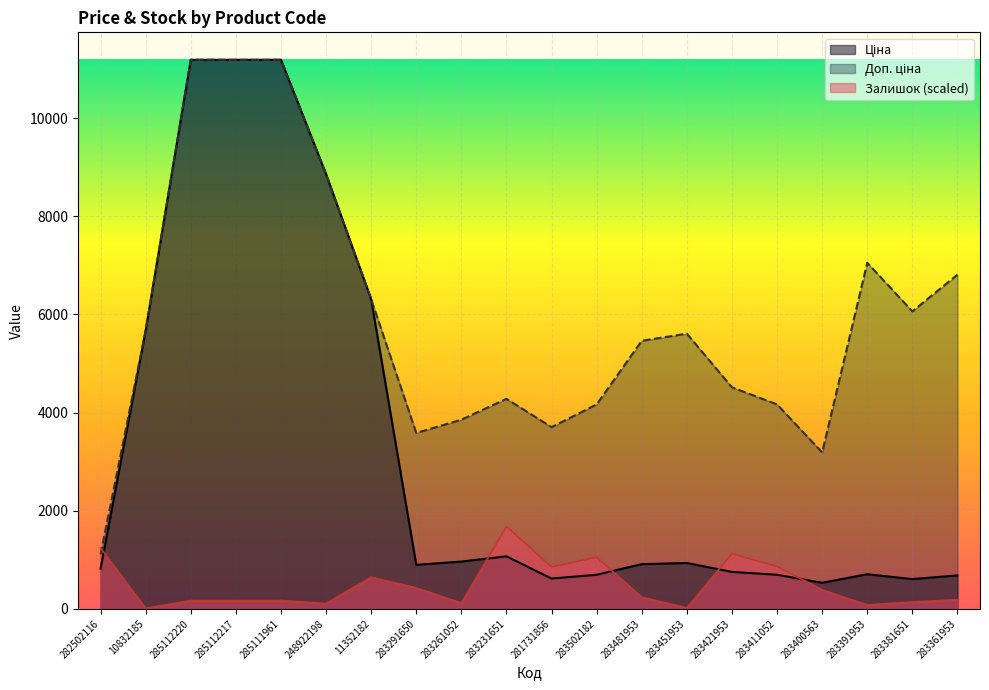

What is the difference between the maximum and minimum values in the Ціна series?

10656.9